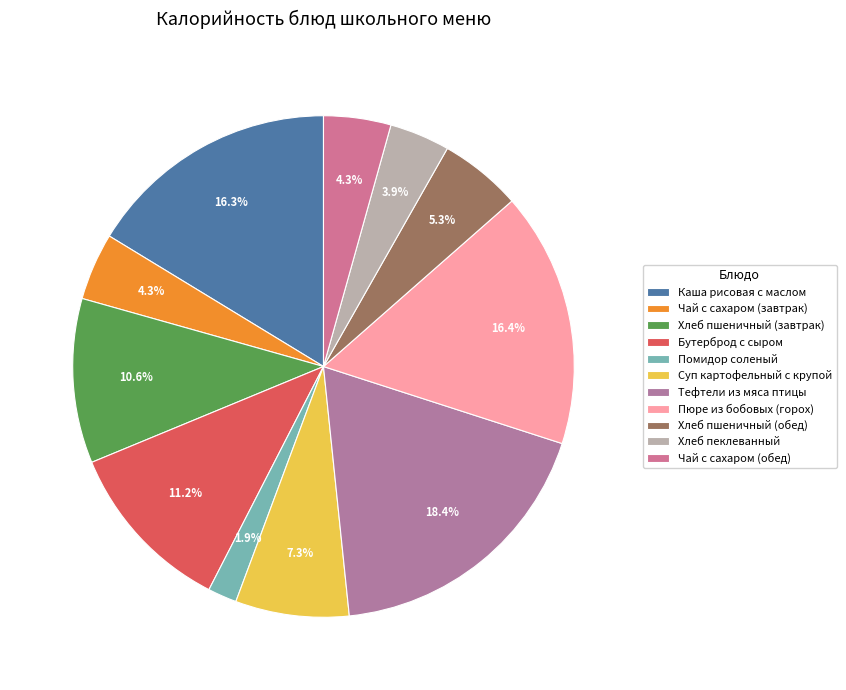

Which category has the smallest portion of the pie?

Помидор соленый